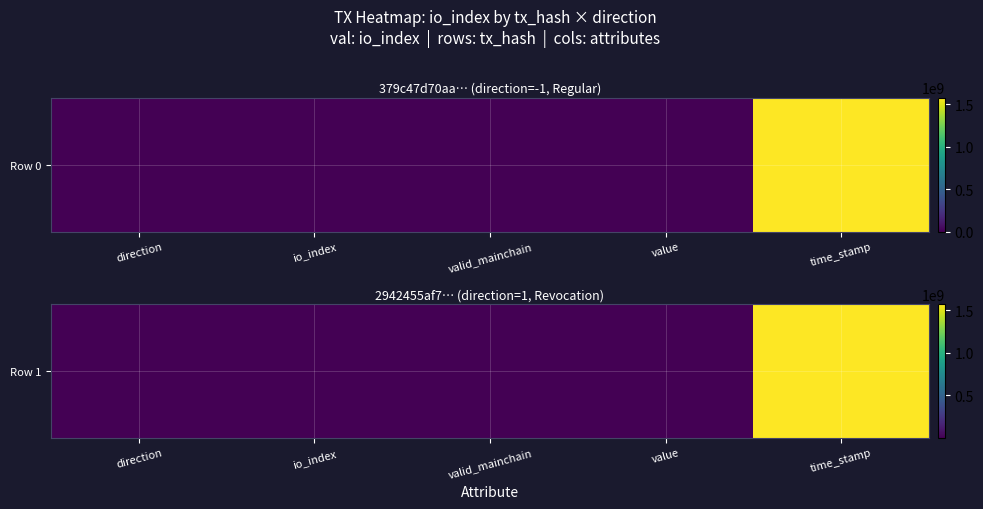

What is the approximate value at io_index?

1.0